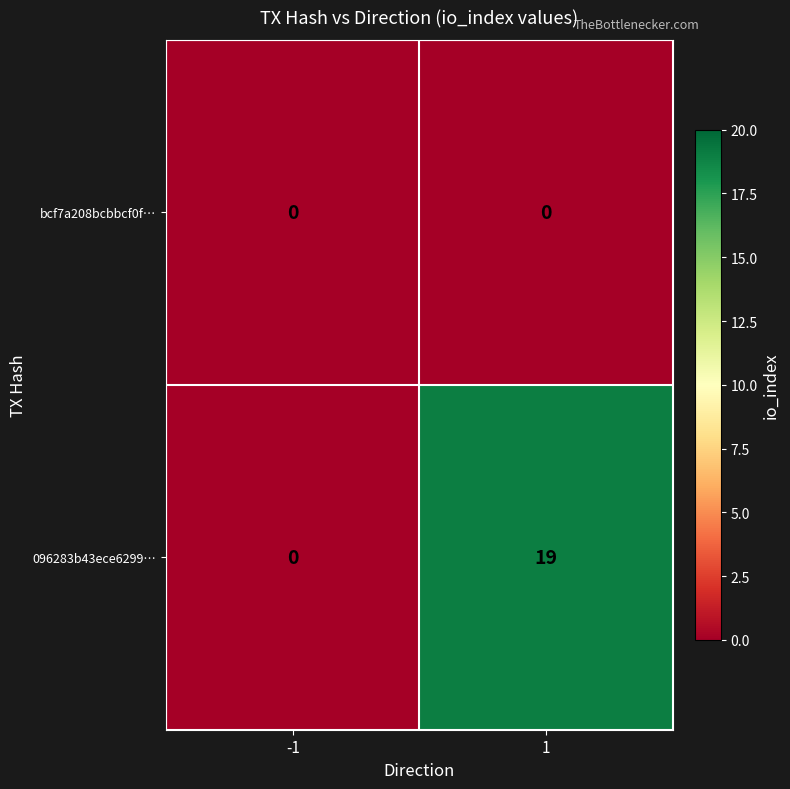

Is the value of 096283b43ece6299… at 1 greater than the value of bcf7a208bcbbcf0f… at -1?

Yes